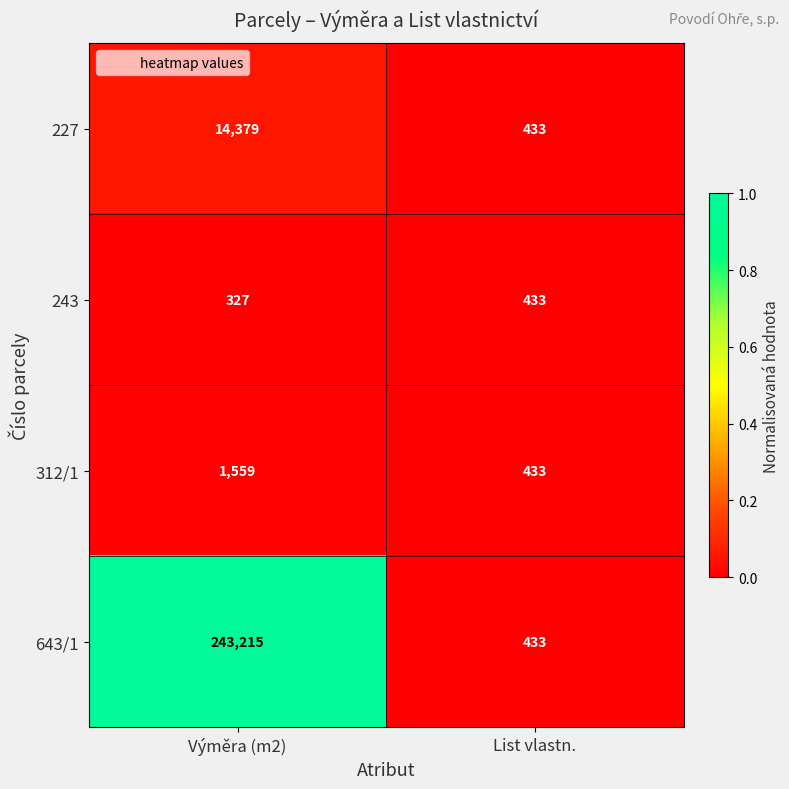

Read the 312/1 value at List vlastn..

433